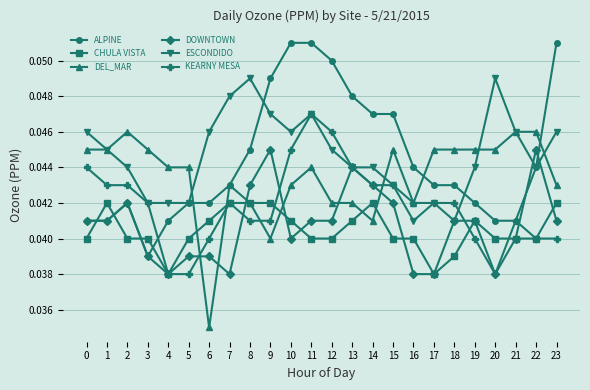

How many series are shown in this chart?

6